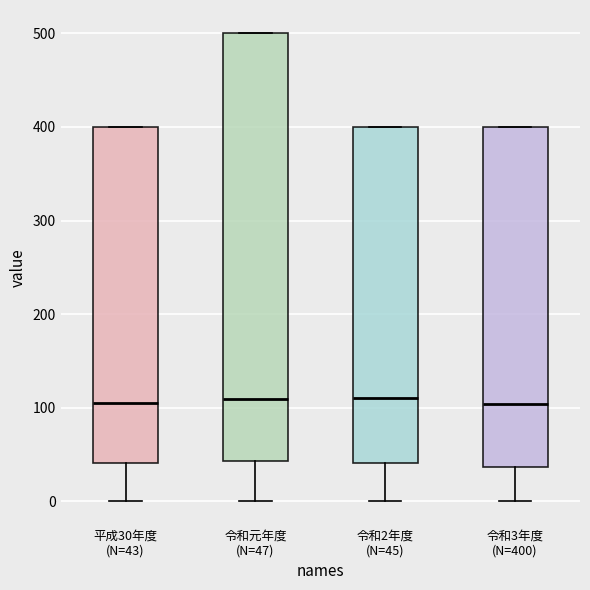

Reading left to right, read every box against the y-axis: the position of its median line, the range the box covers, and the ends of its whiskers. The values are not printed on the chart, so give them approximately, as read against the axis.

平成30年度 (N=43): median 100, box 40 to 400, whiskers 0 to 400
令和元年度 (N=47): median 110, box 40 to 500, whiskers 0 to 500
令和2年度 (N=45): median 110, box 40 to 400, whiskers 0 to 400
令和3年度 (N=400): median 100, box 40 to 400, whiskers 0 to 400